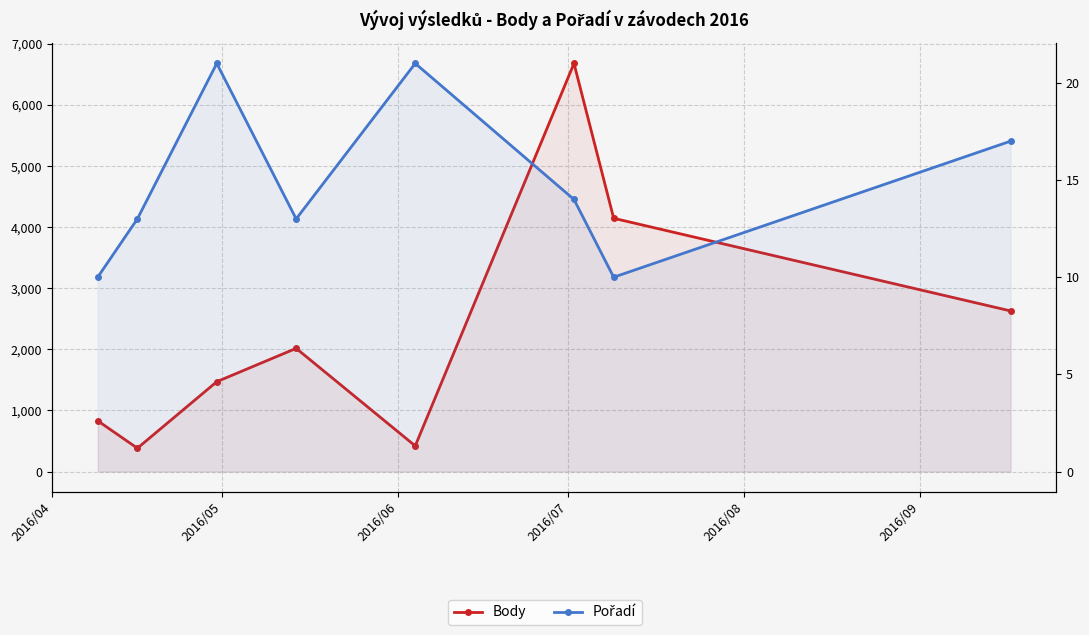

What is the greatest value displayed?

6683